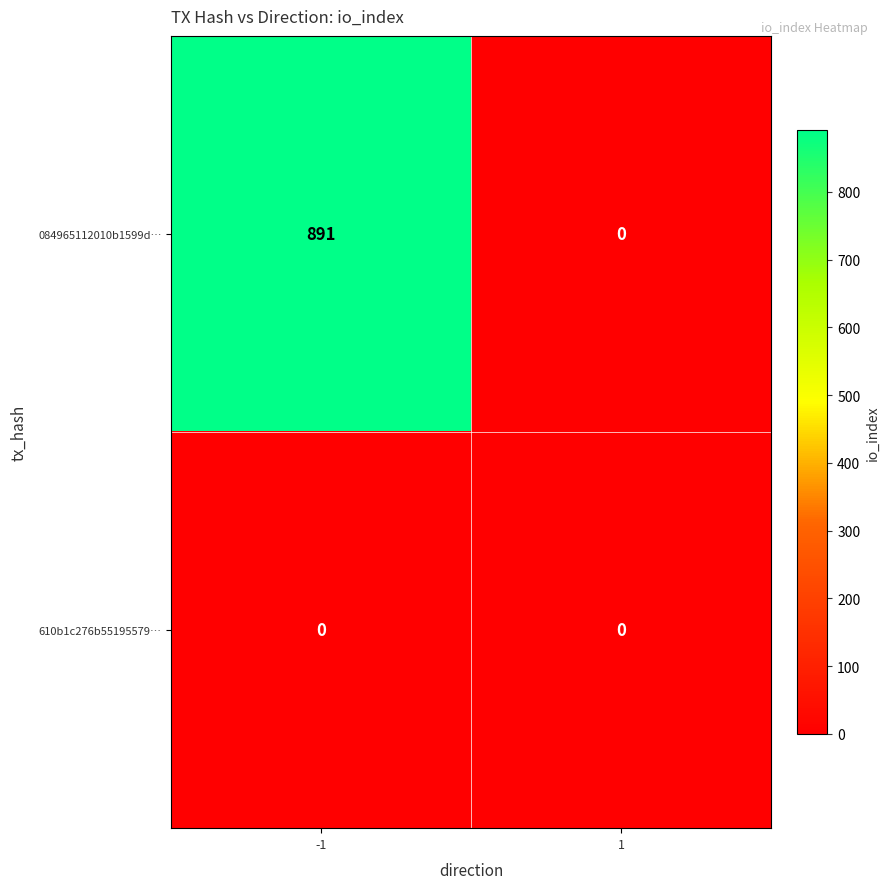

Reading right to left, extract all data points from this chart.

084965112010b1599d…: 0	891
610b1c276b55195579…: 0	0